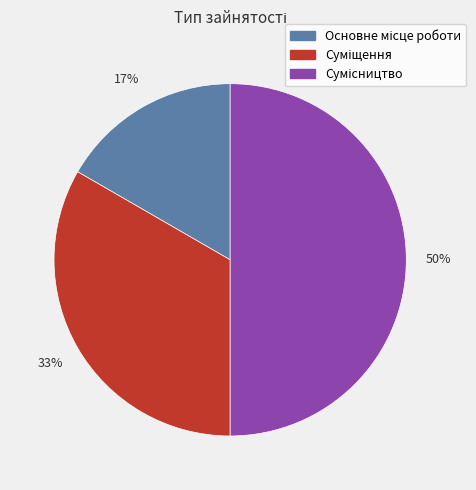

To the nearest percent, what is the difference between the largest and smallest slice percentages?

33%